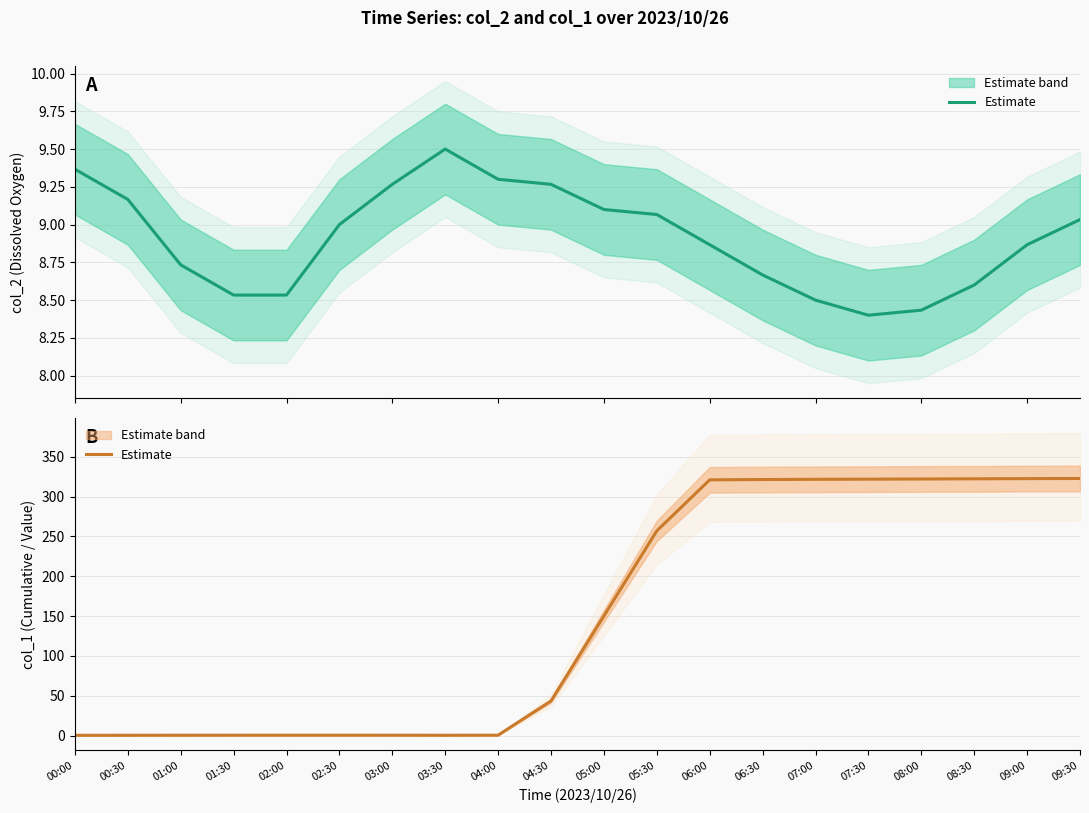

How many interior local valleys (lower than both neighbors) does the data have?

1